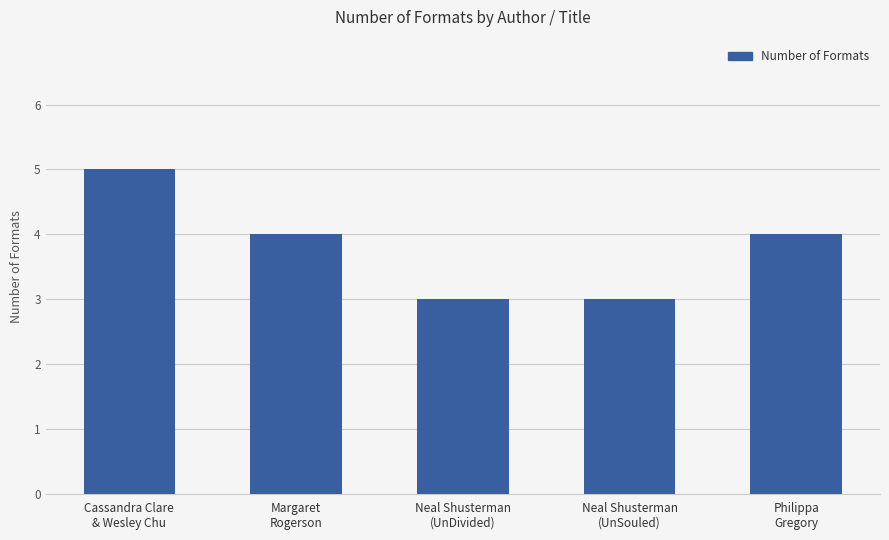

What is the sum of all values?

19